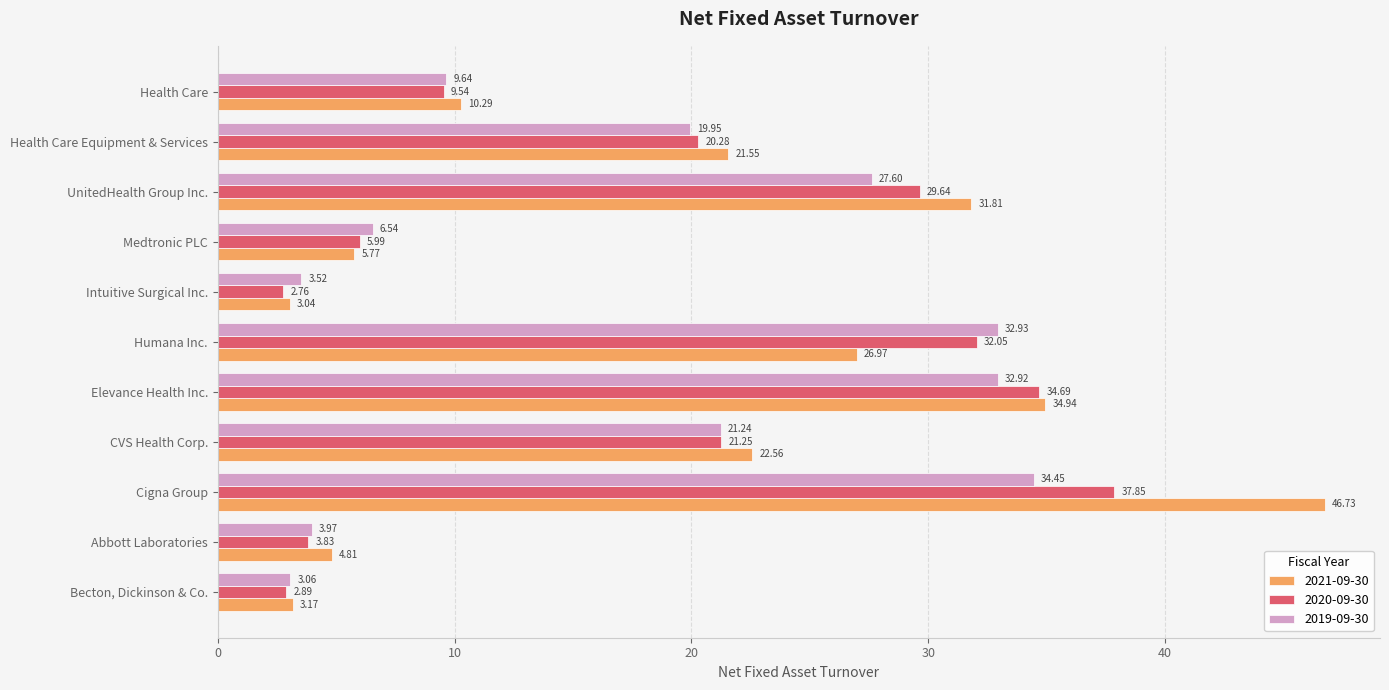

What is the difference between the maximum and second lowest values in the 2019-09-30 series?

30.9